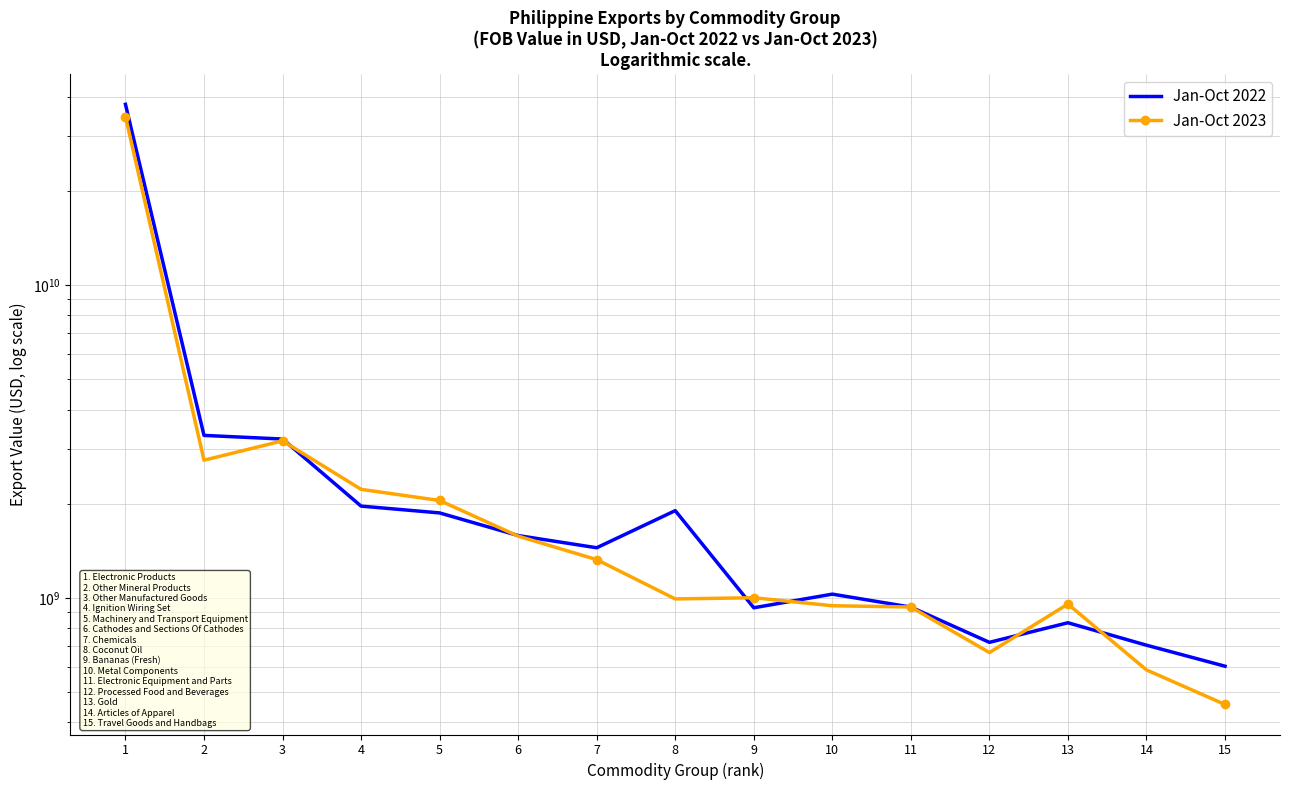

Does the chart have visible grid lines?

Yes